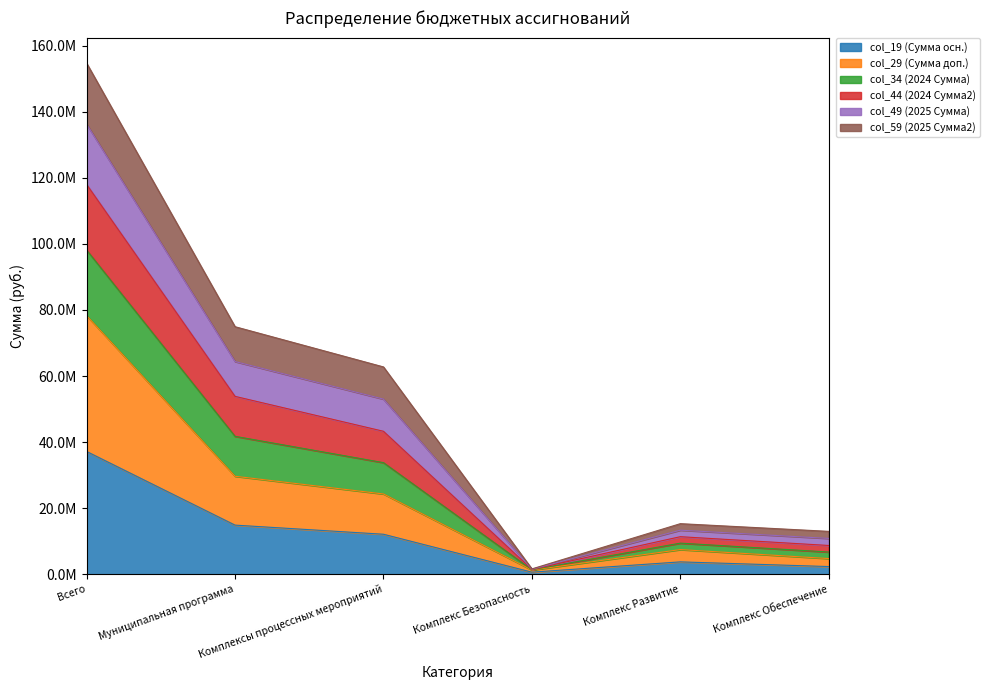

Does the chart have visible grid lines?

No